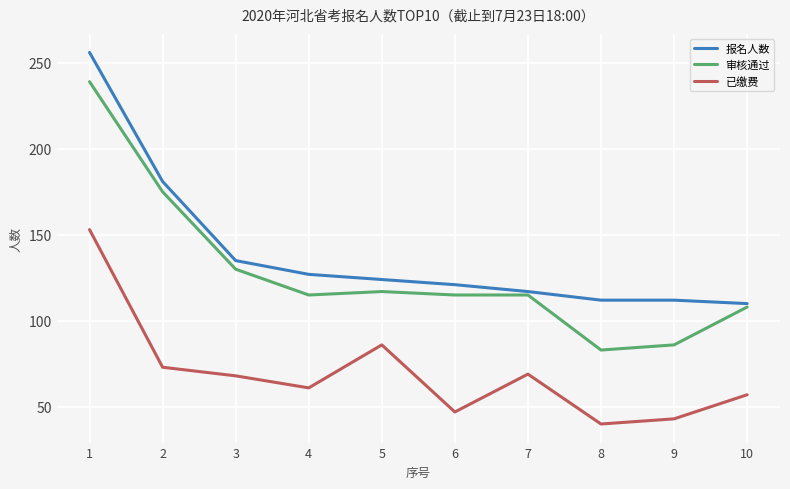

True or false: 已缴费 and 审核通过 intersect in this chart.

False